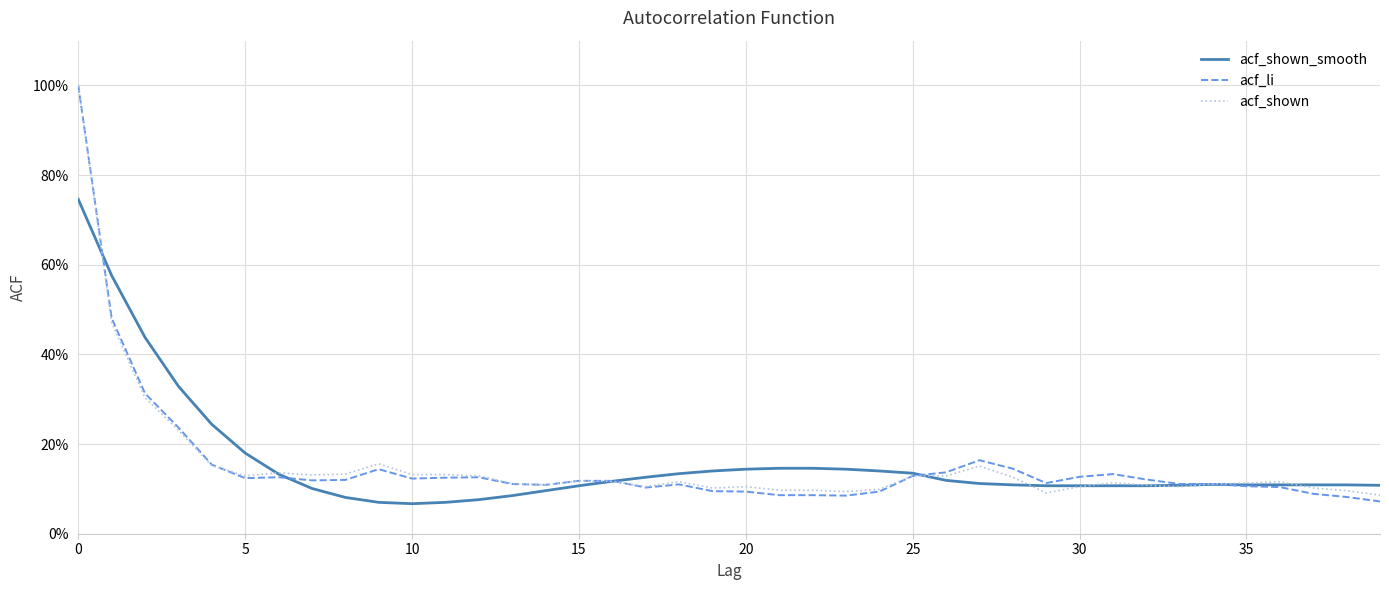

What are all the series names shown in the legend?

acf_shown_smooth, acf_li, acf_shown